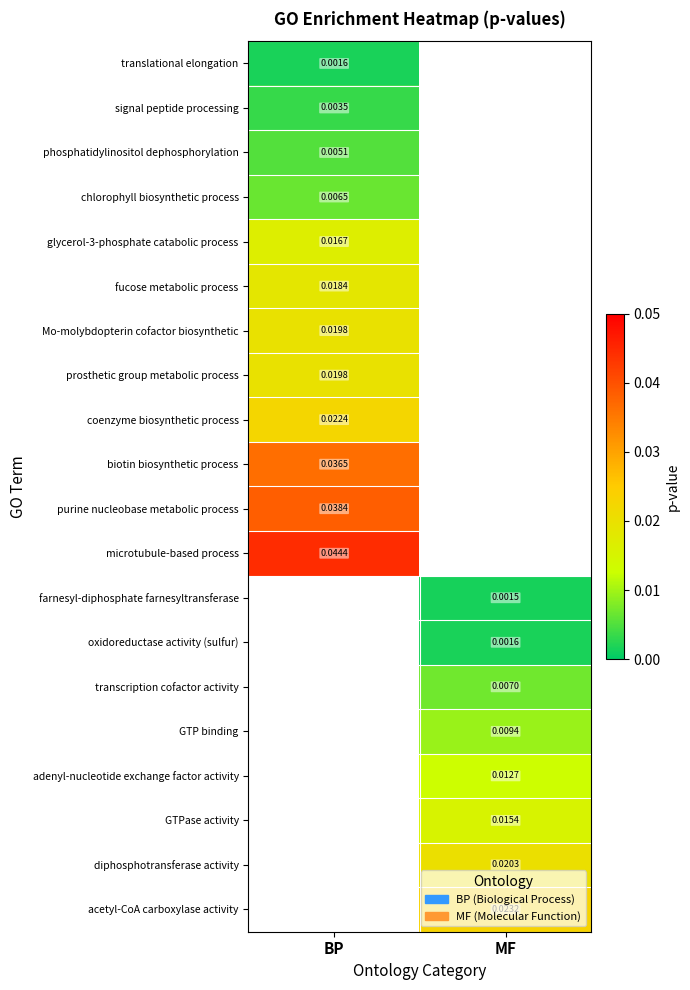

Is the value of transcription cofactor activity at MF greater than the value of chlorophyll biosynthetic process at BP?

Yes